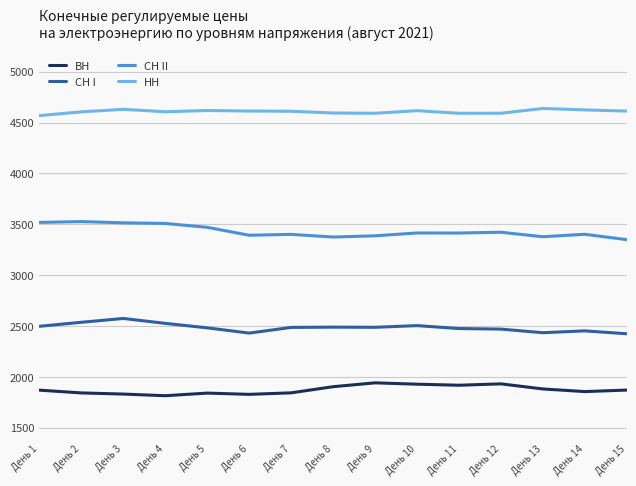

What is the total value across all series at День 3?

12550.8